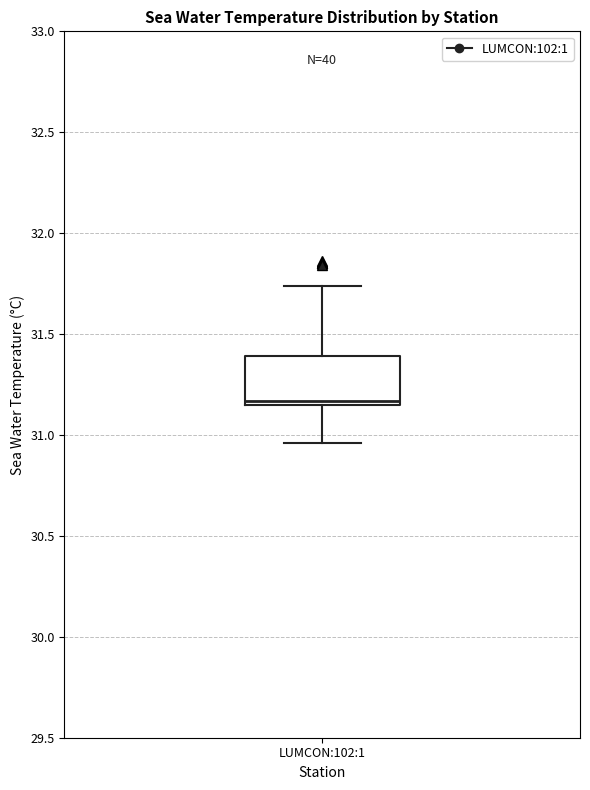

Read this box plot against the y-axis: the position of the median line, the range covered by the box, and the ends of both whiskers. The values are not printed on the chart, so give them approximately, as read against the axis.

median 31.15 (just above the box's lower edge), box 31.15 to 31.40, whiskers 30.95 to 31.75